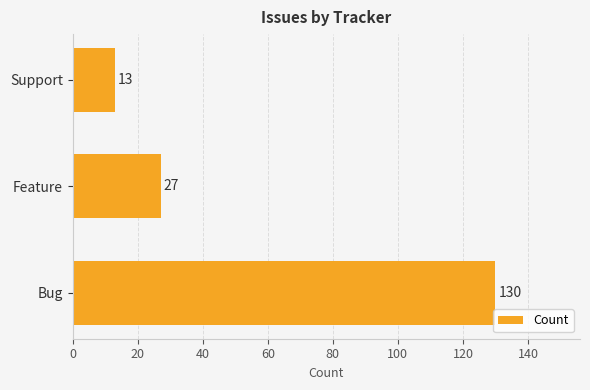

Reading bottom to top, what are all the values shown in this chart?

Bug=130	Feature=27	Support=13